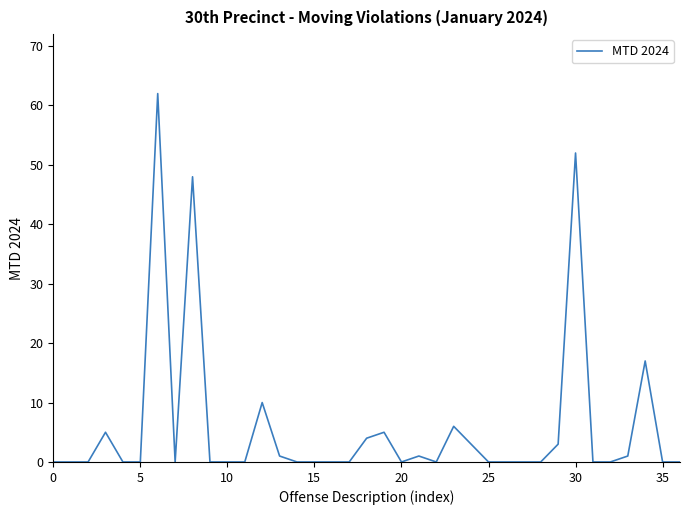

What is the maximum value shown in the chart?

62